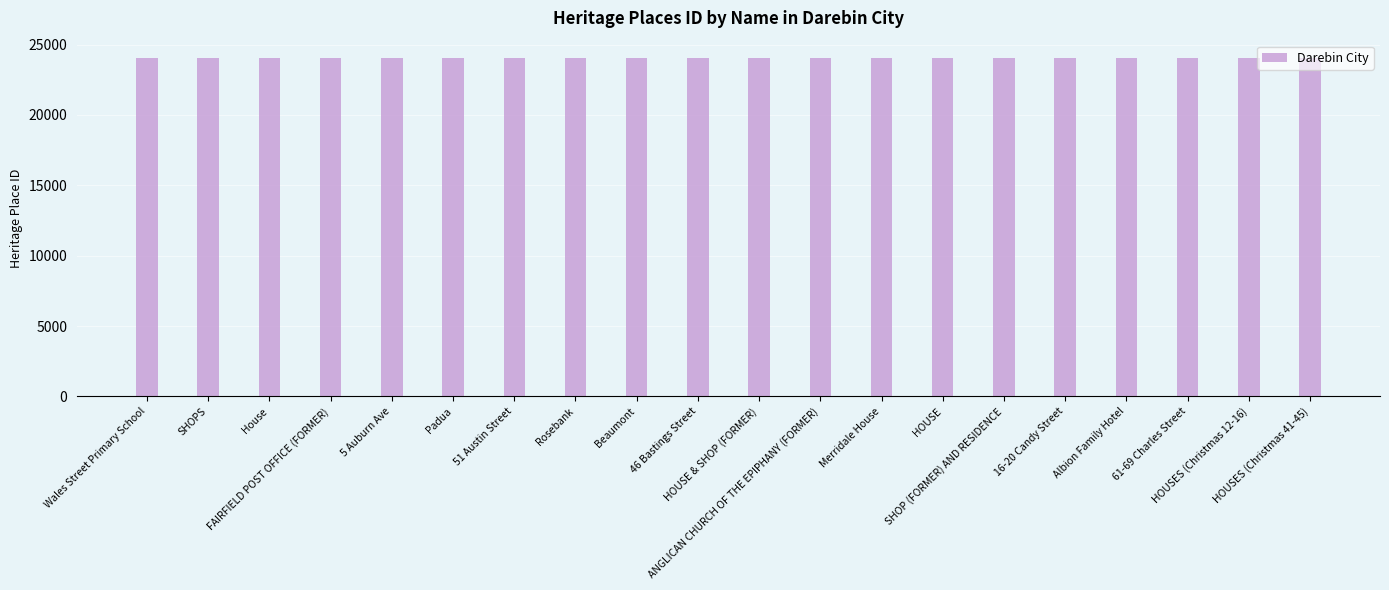

What value does the data have at 61-69 Charles Street, to the nearest 10?

24070